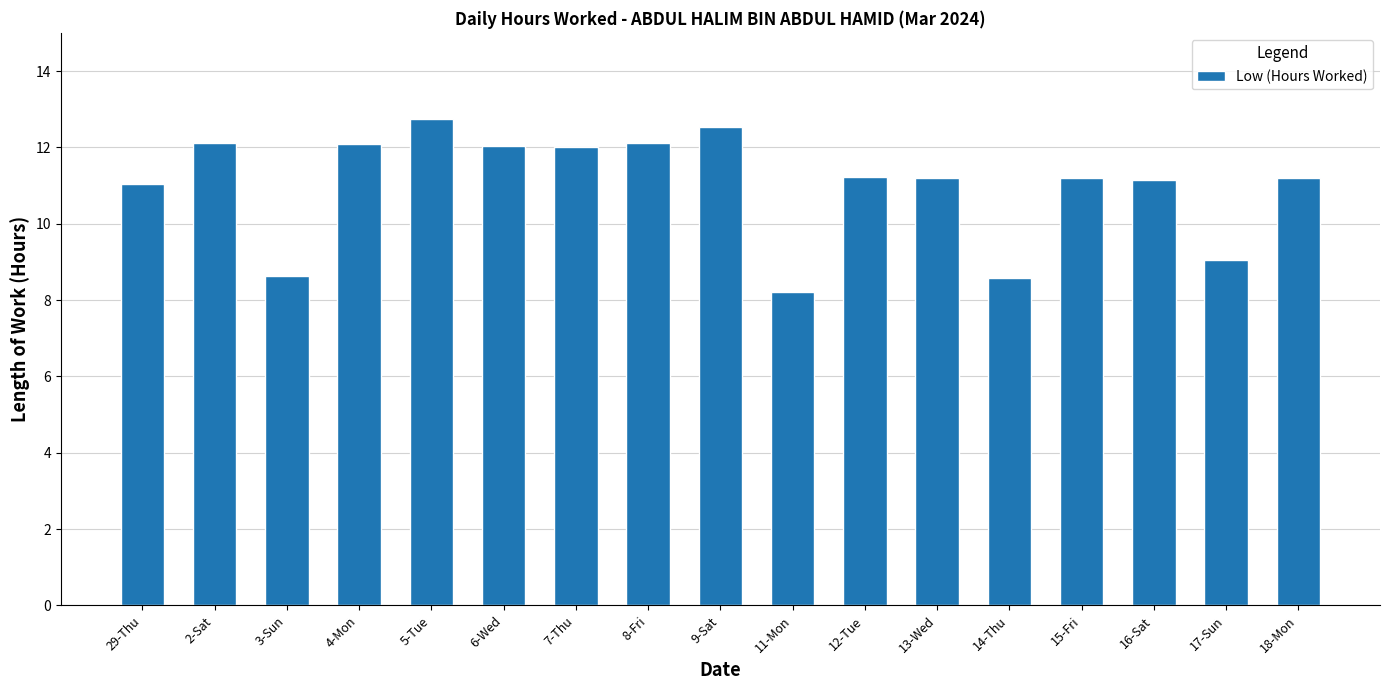

Are the bars grouped side by side (vs. stacked)?

No